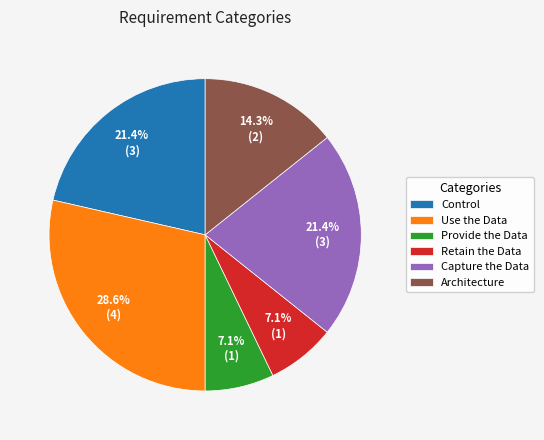

Count the number of slices in the pie.

6